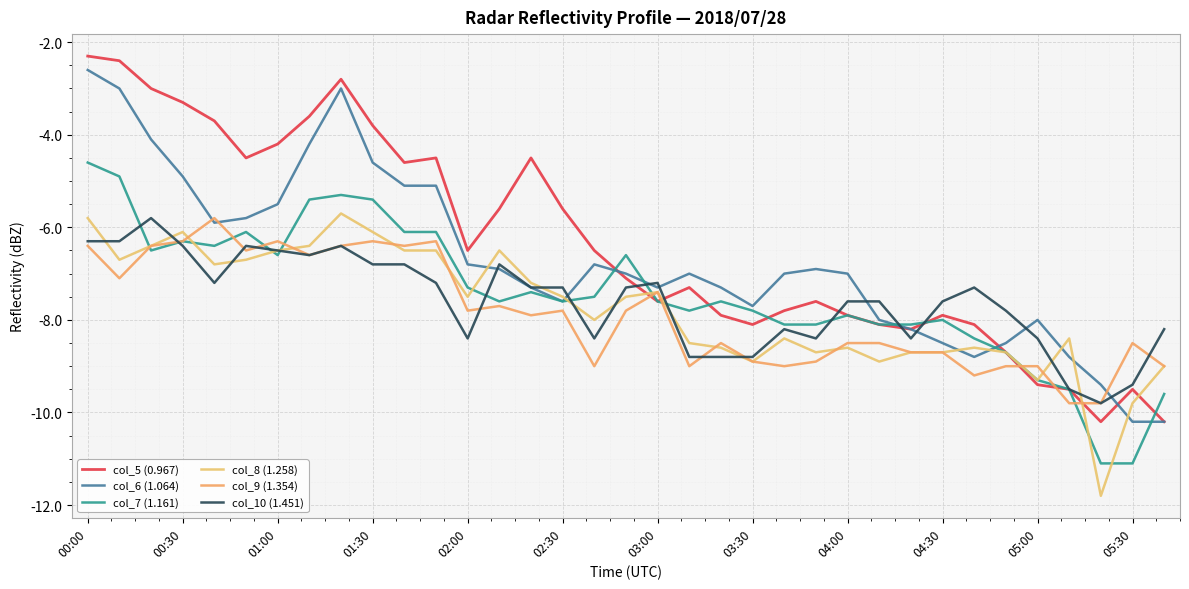

Does the chart have visible grid lines?

Yes